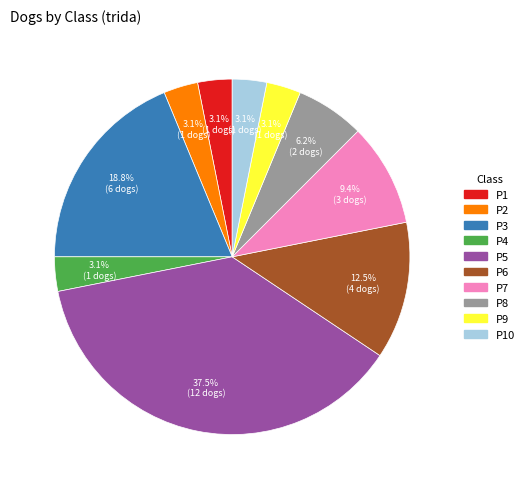

Is there a majority slice in this chart?

No